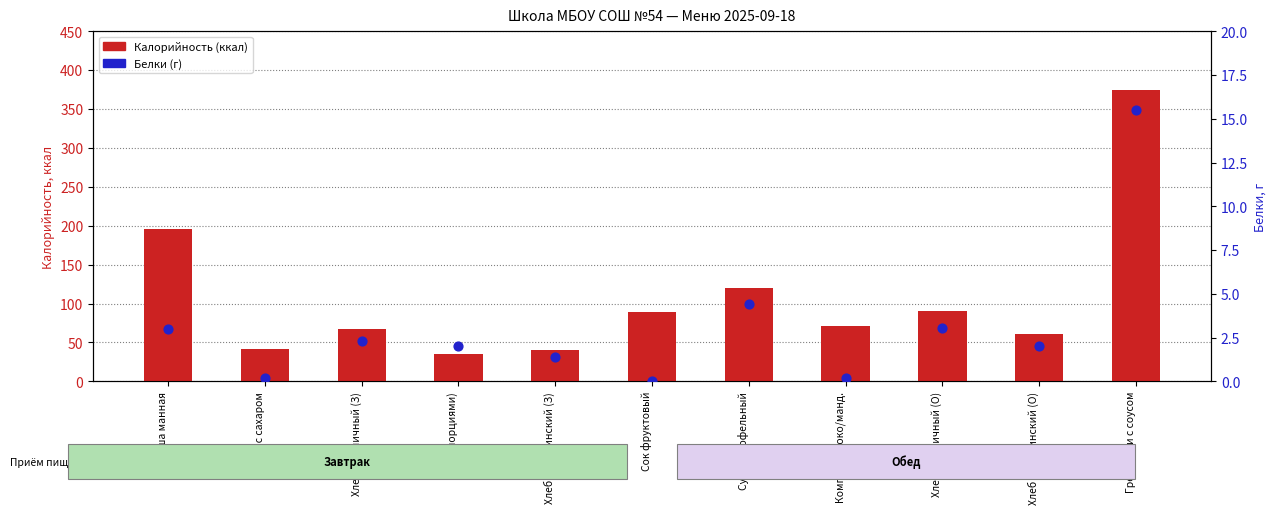

Which series contains the highest Y value?

Калорийность (ккал)